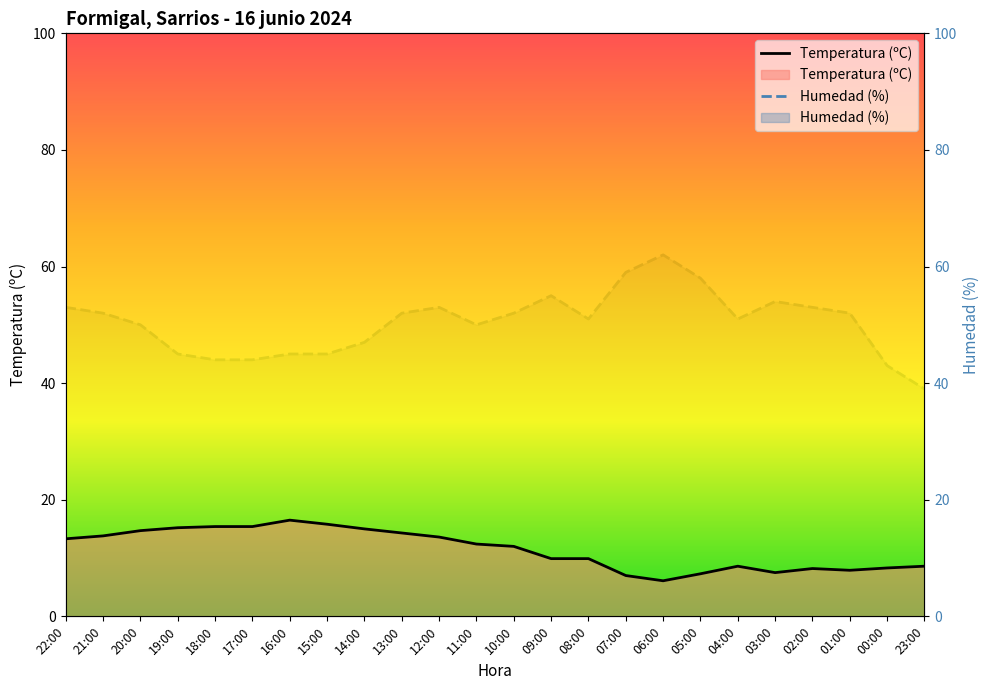

What are all the series names shown in the legend?

Temperatura (ºC), Humedad (%)